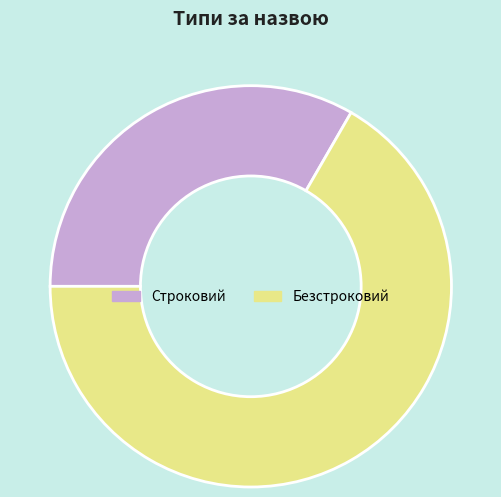

Is it true that Безстроковий is 67% of the pie?

True